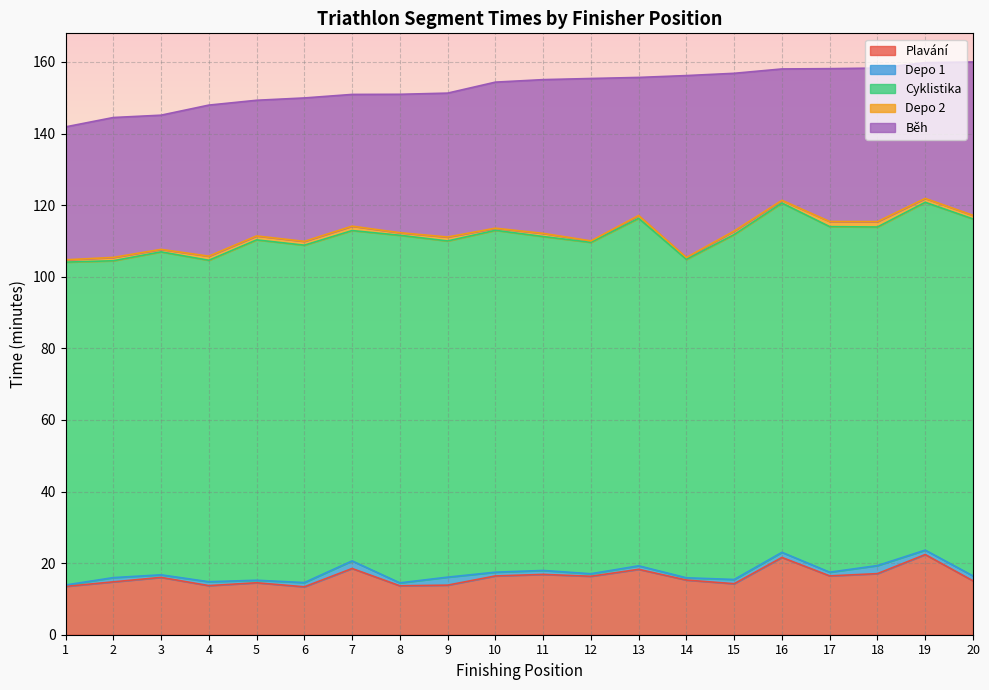

Is the value of Depo 2 at 9 greater than the value of Cyklistika at 1?

No